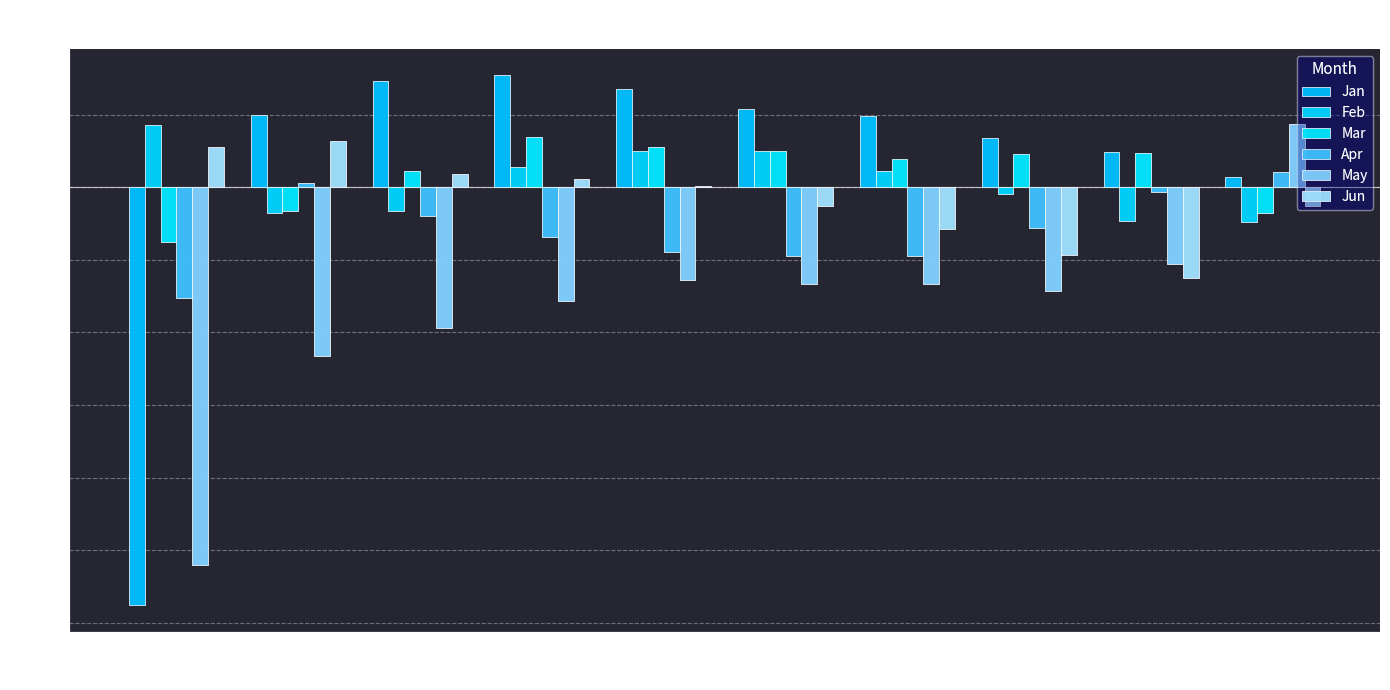

What is the total value across all series at pct45?

0.1